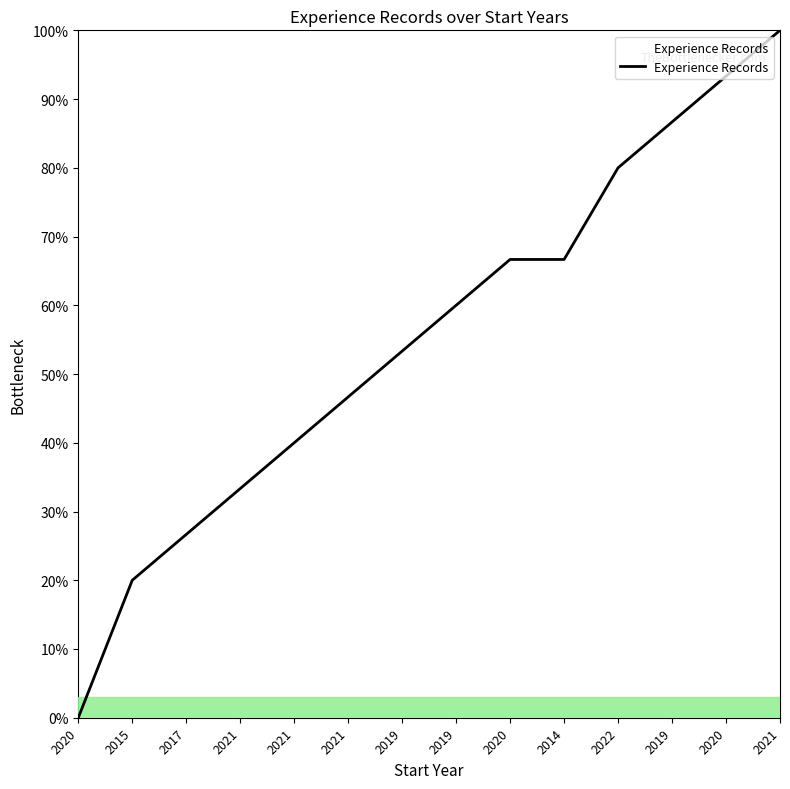

Reading right to left, list all the values displayed in this chart.

2021=100.0	2020=93.3	2019=86.7	2022=80.0	2014=66.7	2020=66.7	2019=60.0	2019=53.3	2021=46.7	2021=40.0	2021=33.3	2017=26.7	2015=20.0	2020=0.0